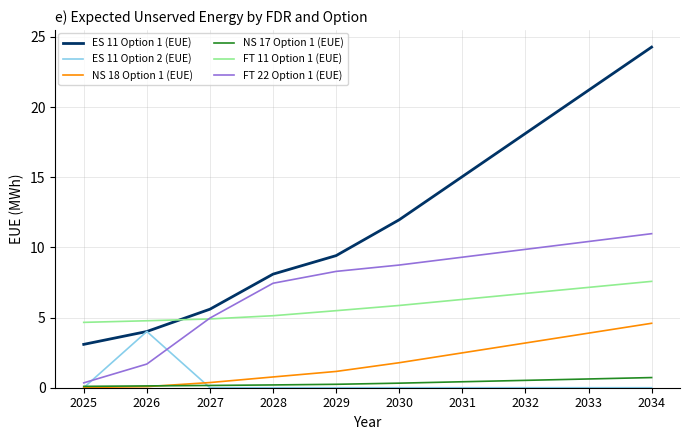

How many NS 17 Option 1 (EUE) values are between 0 and 1?

10